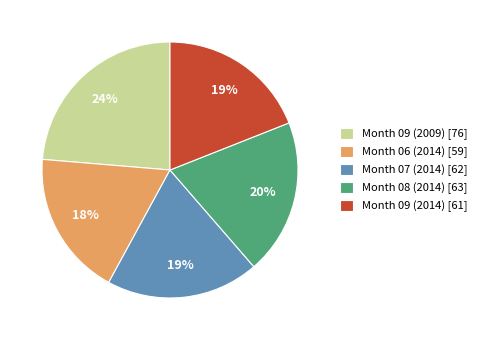

Which category has the smallest portion of the pie?

Month 06 (2014) [59]